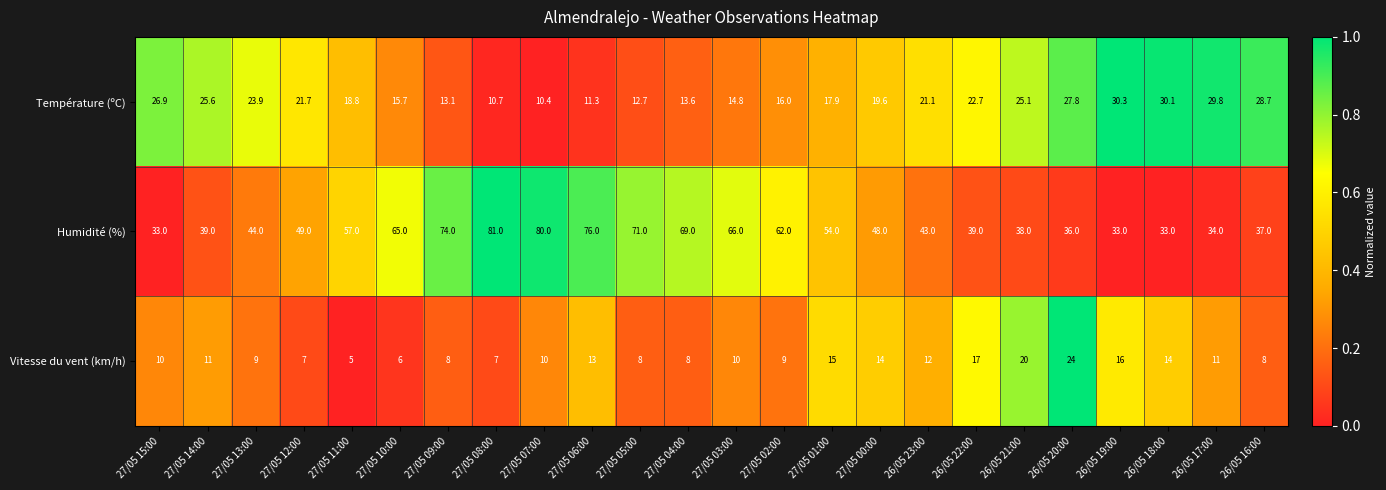

The Température (ºC) series shows 15.6 at 27/05 13:00. True or false?

False